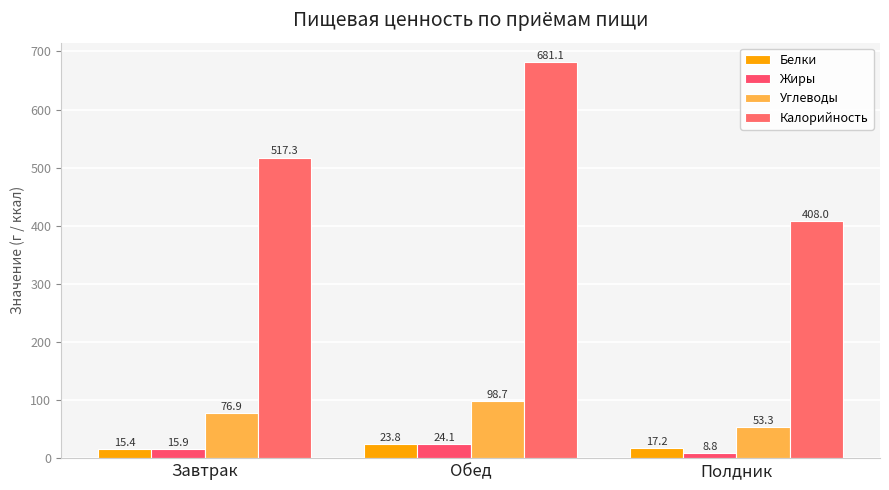

Reading left to right, transcribe all the data shown in this chart.

Белки: 15.4	23.8	17.2
Жиры: 15.9	24.1	8.8
Углеводы: 76.9	98.7	53.3
Калорийность: 517.3	681.1	408.0